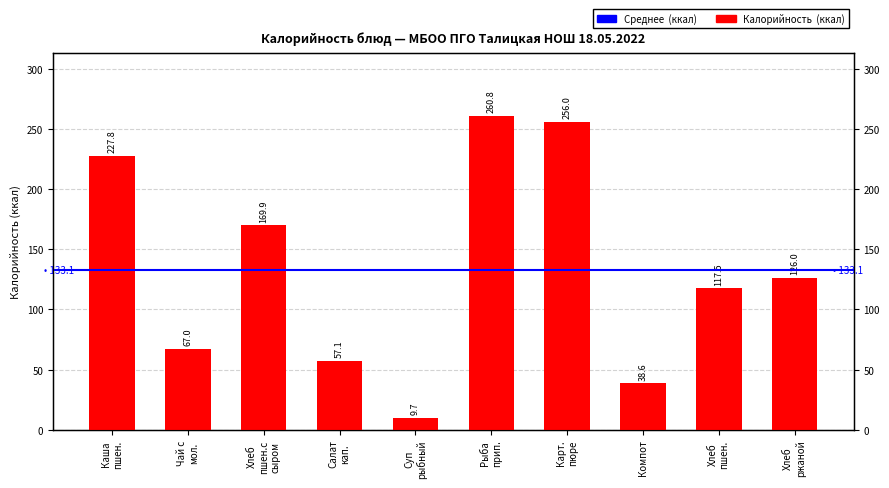

True or false: the data shows 441.6 at Карт.
пюре.

False